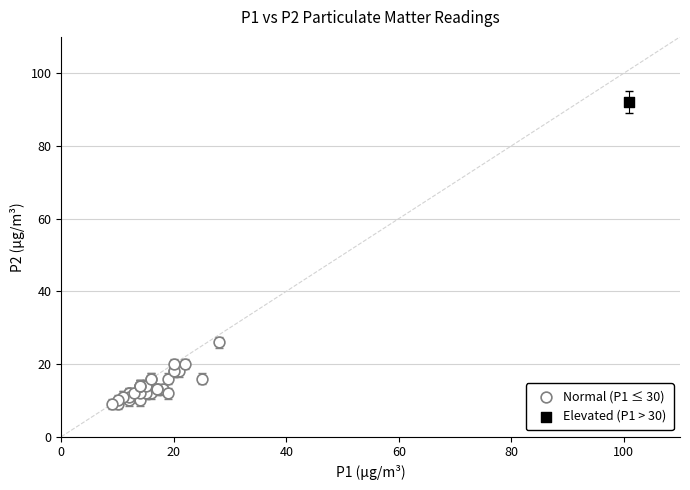

What are all the series names shown in the legend?

Normal (P1 ≤ 30), Elevated (P1 > 30)